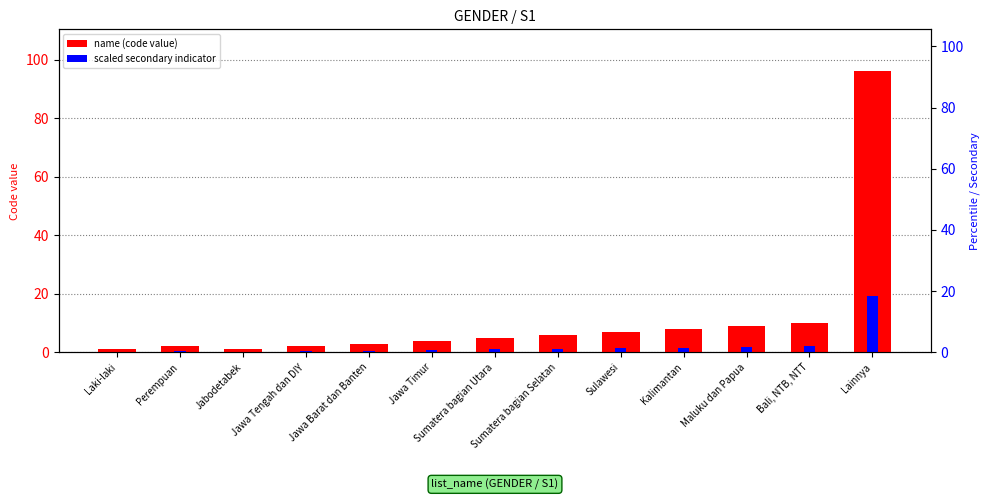

Which series has the largest total across all categories?

name (code value)